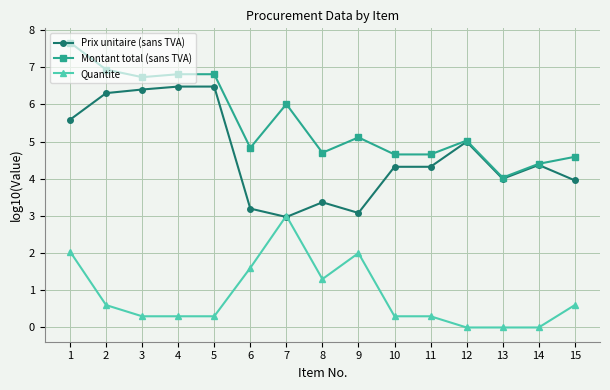

Count the number of categories in the chart.

15